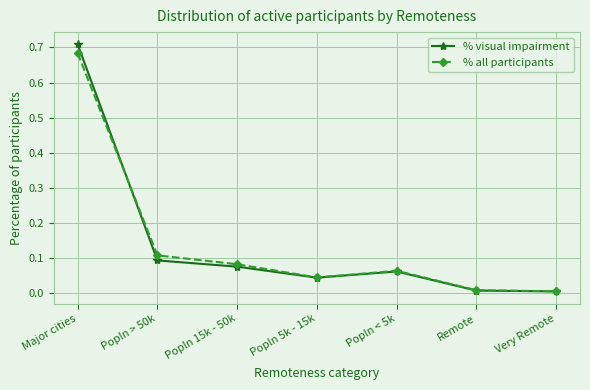

What are all the series names shown in the legend?

% visual impairment, % all participants